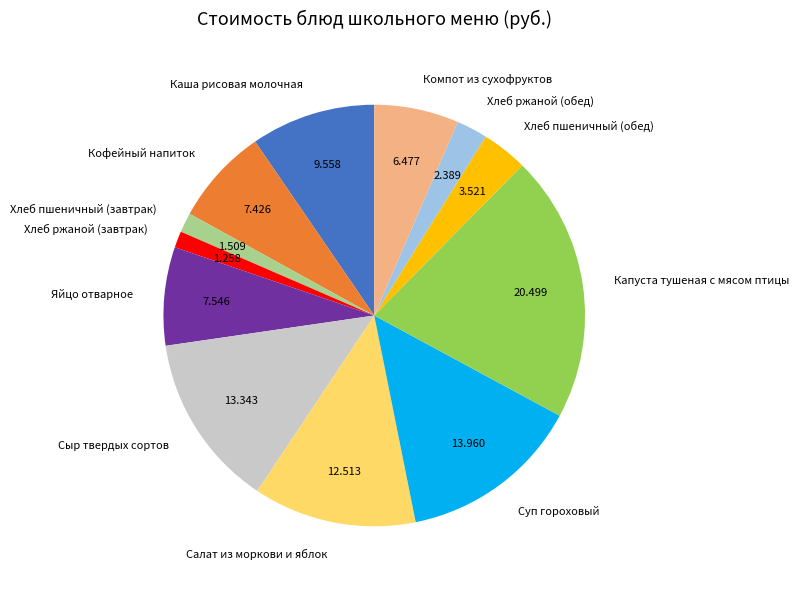

The Яйцо отварное slice represents 16% of the pie. True or false?

False